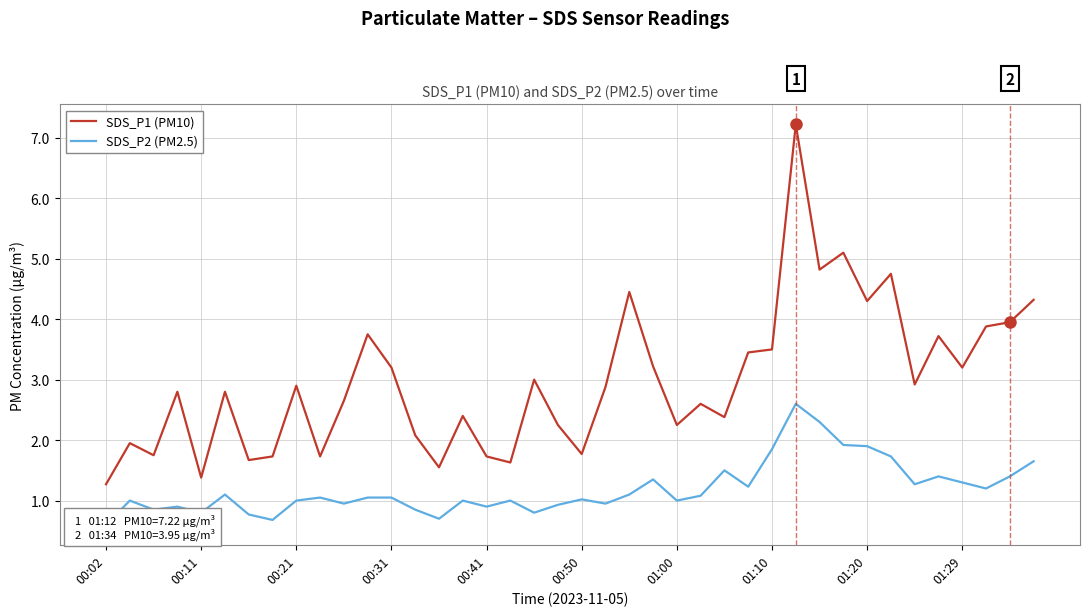

True or false: SDS_P2 (PM2.5) and SDS_P1 (PM10) intersect in this chart.

False